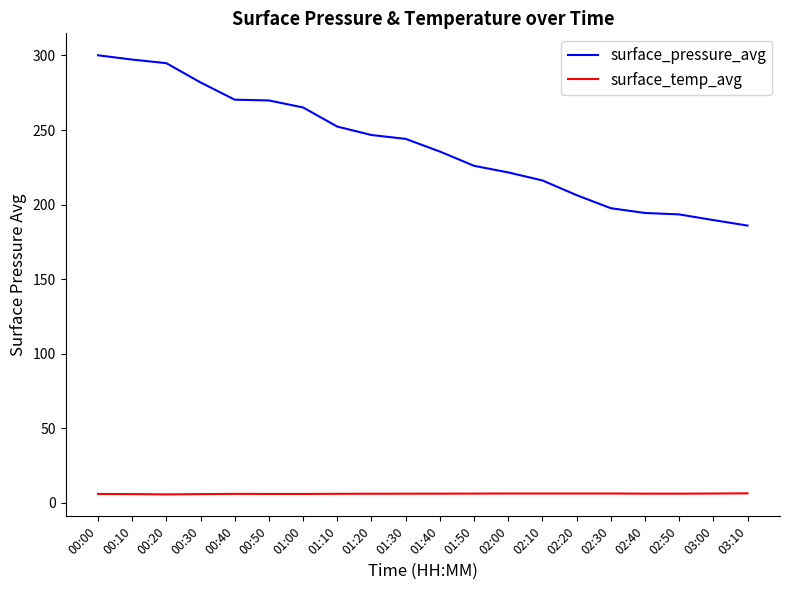

True or false: surface_pressure_avg and surface_temp_avg cross at least once.

False